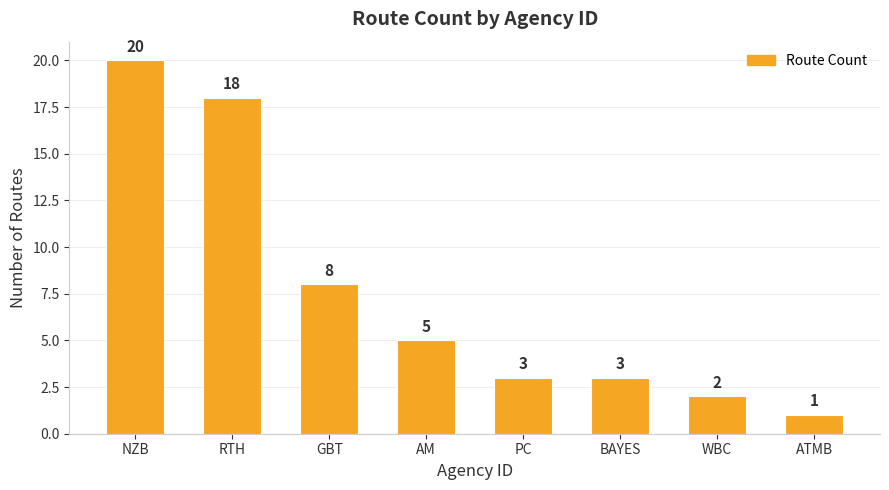

What is the label of the 4th bar from the right?

PC